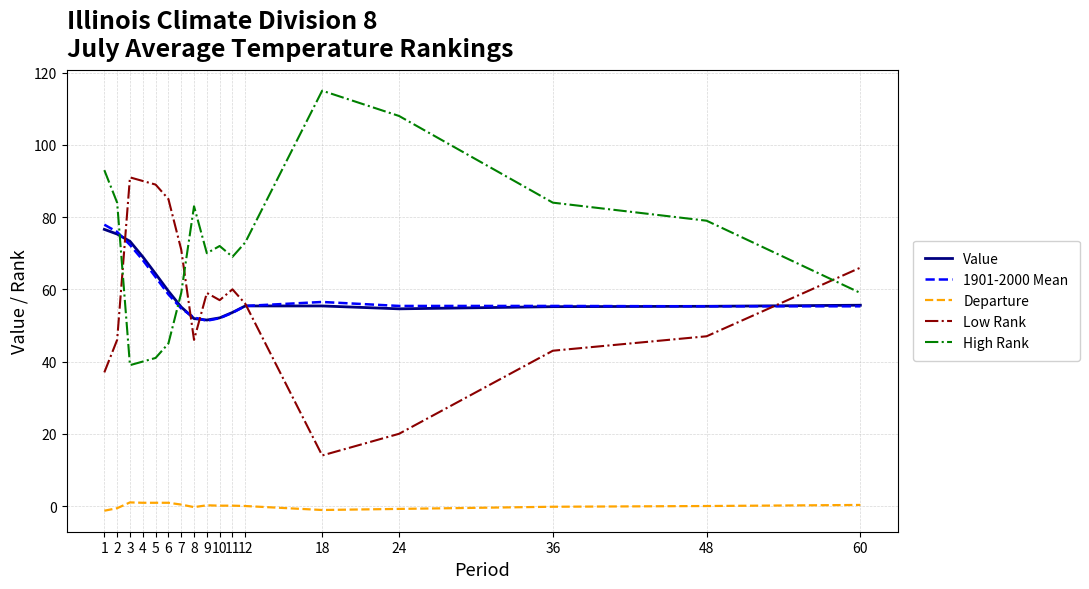

What is the minimum value shown in the chart?

-1.3